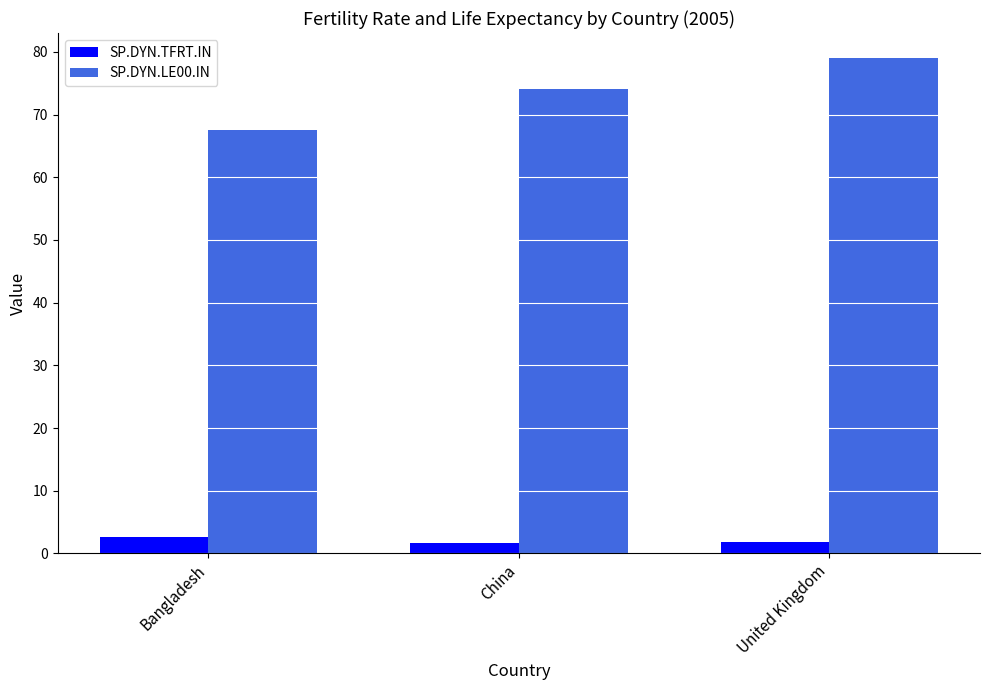

How many data points in SP.DYN.LE00.IN are above 74?

2